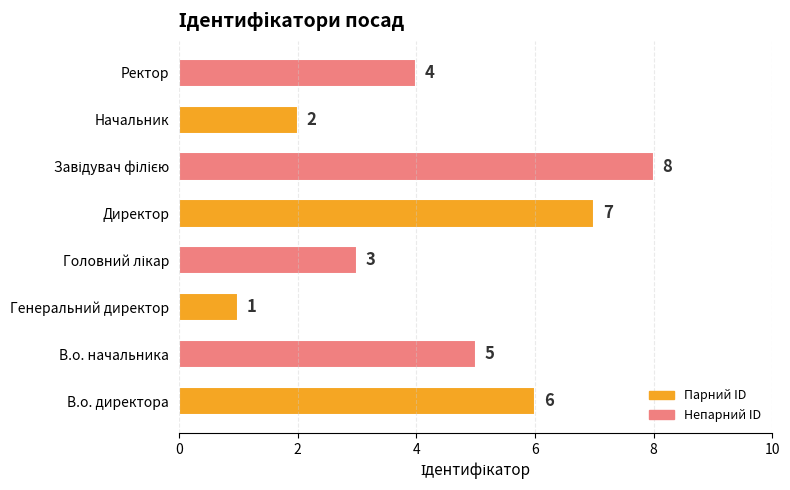

What is the difference between the second highest and second lowest values?

5